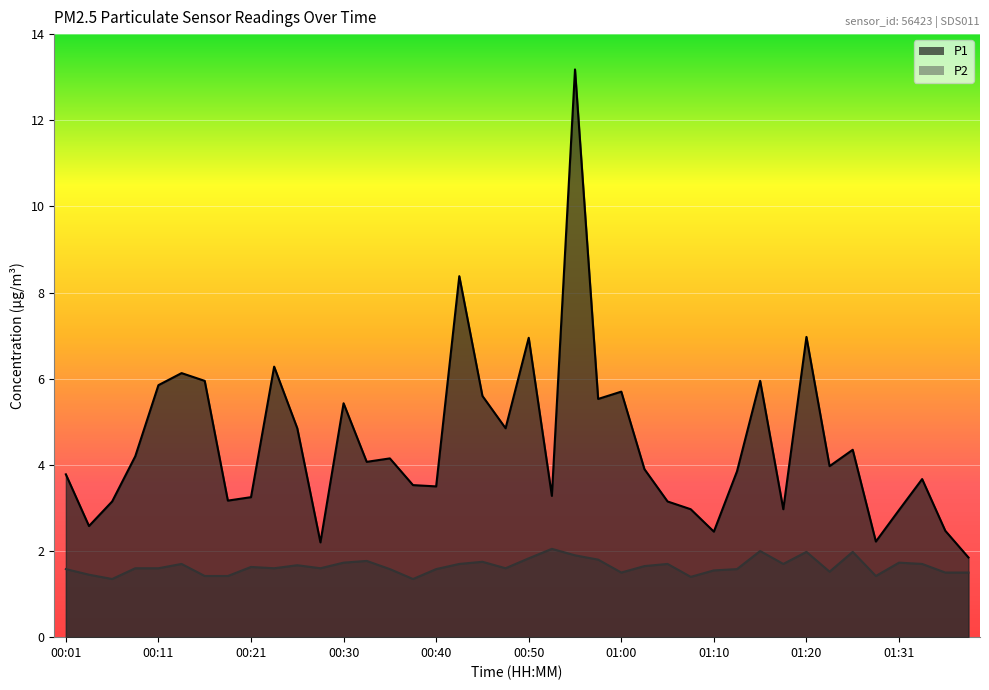

Reading left to right, what are all the values shown in this chart?

P1: 3.8	2.6	3.1	4.2	5.8	6.1	6.0	3.2	3.2	6.3	4.8	2.2	5.4	4.1	4.2	3.5	3.5	8.4	5.6	4.8	7.0	3.3	13.2	5.5	5.7	3.9	3.1	3.0	2.5	3.9	6.0	3.0	7.0	4.0	4.3	2.2	3.0	3.7	2.5	1.9
P2: 1.6	1.4	1.4	1.6	1.6	1.7	1.4	1.4	1.6	1.6	1.7	1.6	1.7	1.8	1.6	1.4	1.6	1.7	1.8	1.6	1.8	2.0	1.9	1.8	1.5	1.6	1.7	1.4	1.6	1.6	2.0	1.7	2.0	1.5	2.0	1.4	1.7	1.7	1.5	1.5